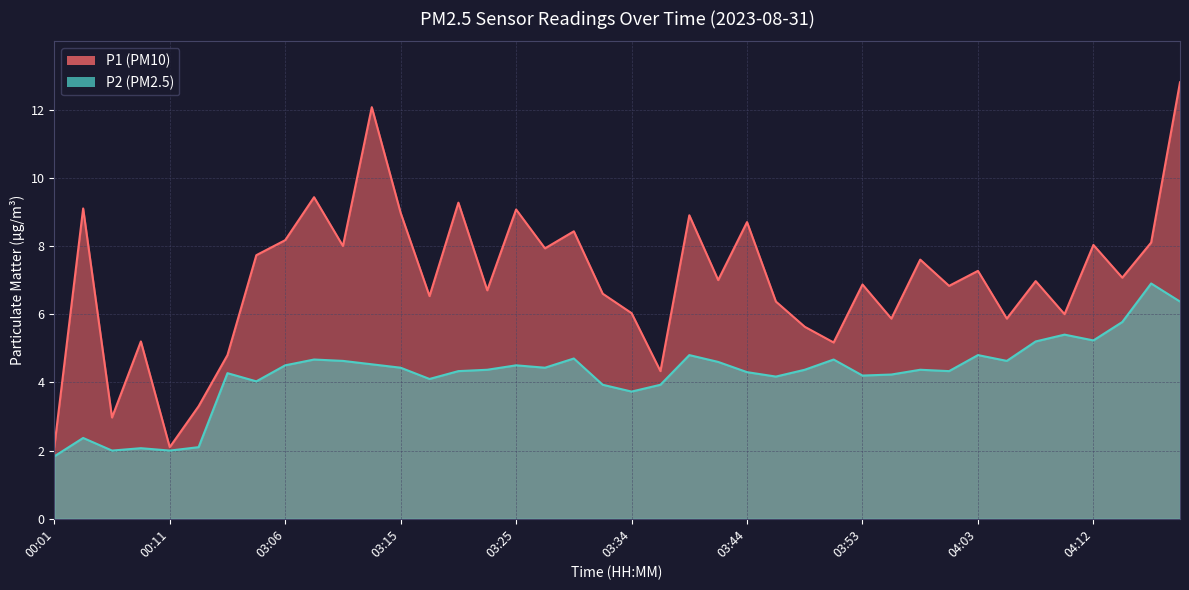

What is the label of the 16th point from the right?

03:44